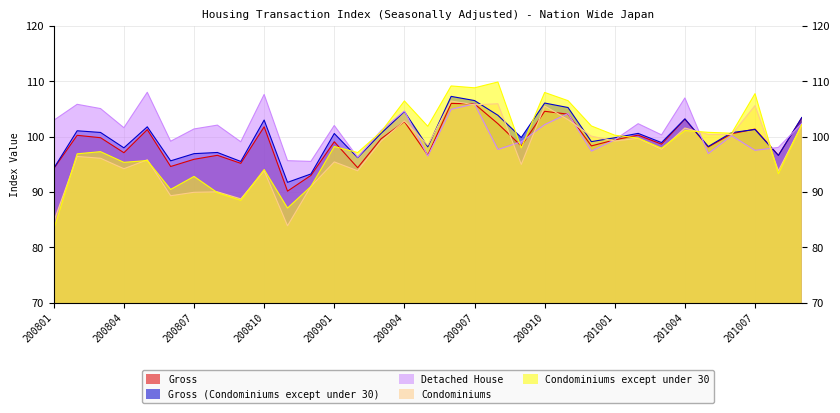

What is the difference between the maximum and minimum values in the Condominiums series?

22.5